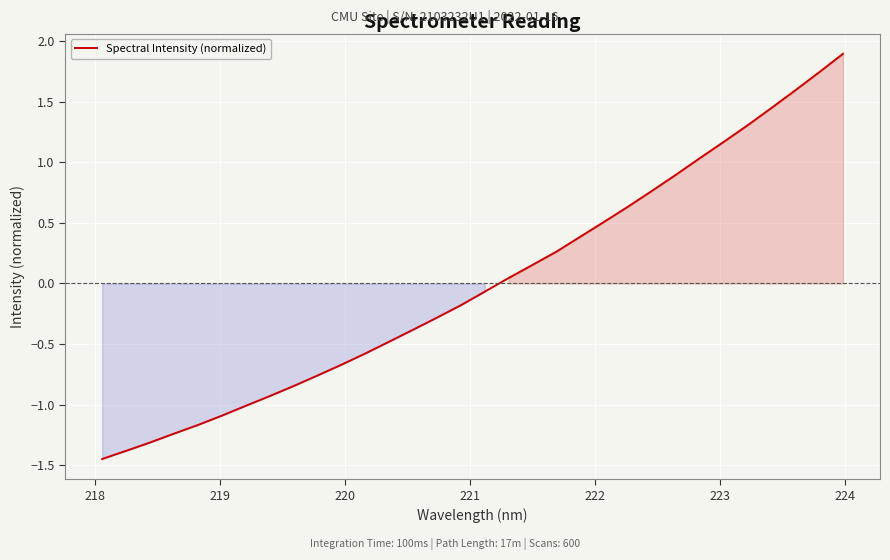

What is the difference between the maximum and minimum values?

3.3